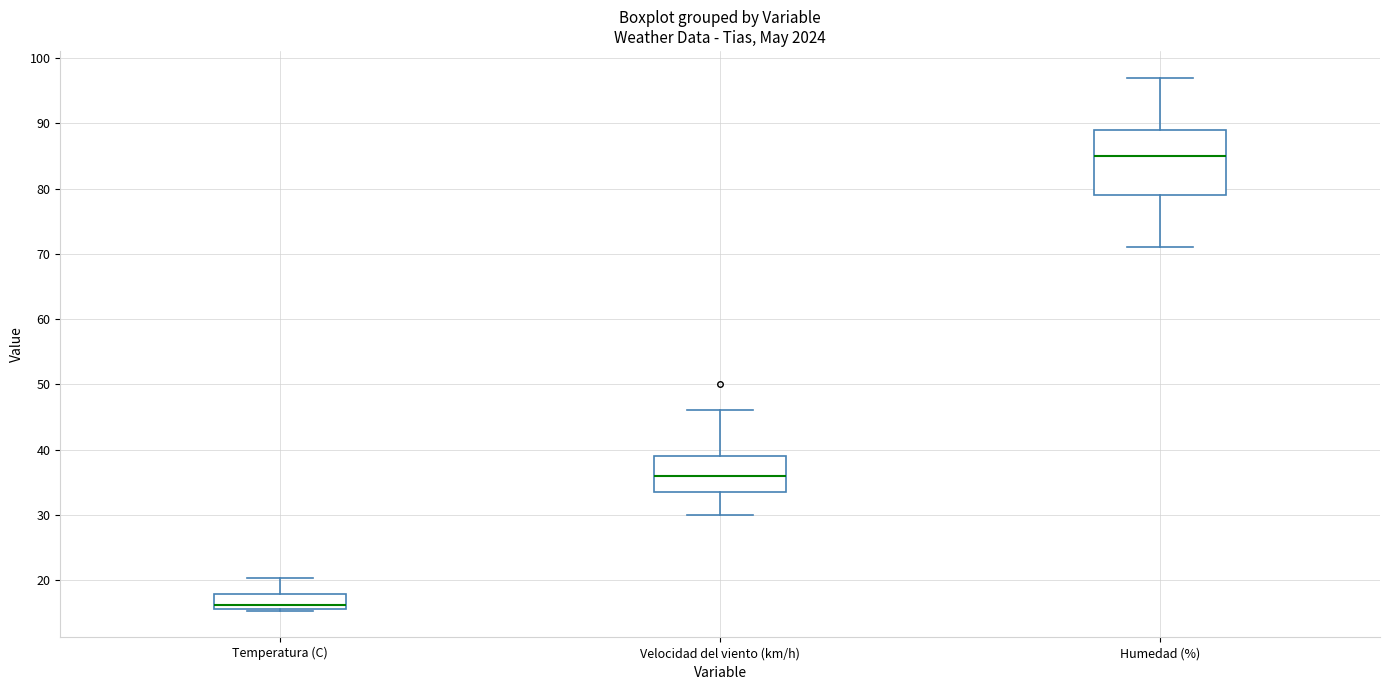

Reading left to right, transcribe this box plot: for each box, give where its median line is, the range the box spans, and where its two whiskers end, as read against the y-axis. The values are not printed on the chart, so give them approximately, as read against the axis.

Temperatura (C): median 16 (just above the box's lower edge), box 16 to 18, whiskers 15 to 20
Velocidad del viento (km/h): median 36, box 34 to 39, whiskers 30 to 46
Humedad (%): median 85, box 79 to 89, whiskers 71 to 97